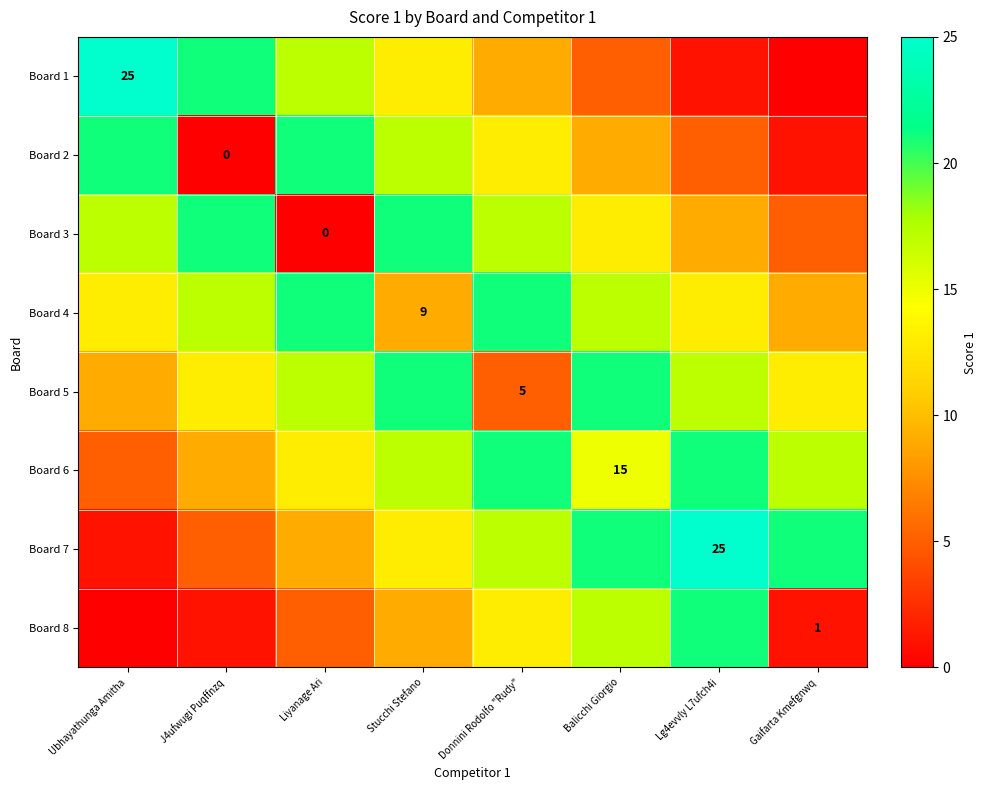

Which has a higher value, Balicchi Giorgio or Liyanage Ari?

Liyanage Ari